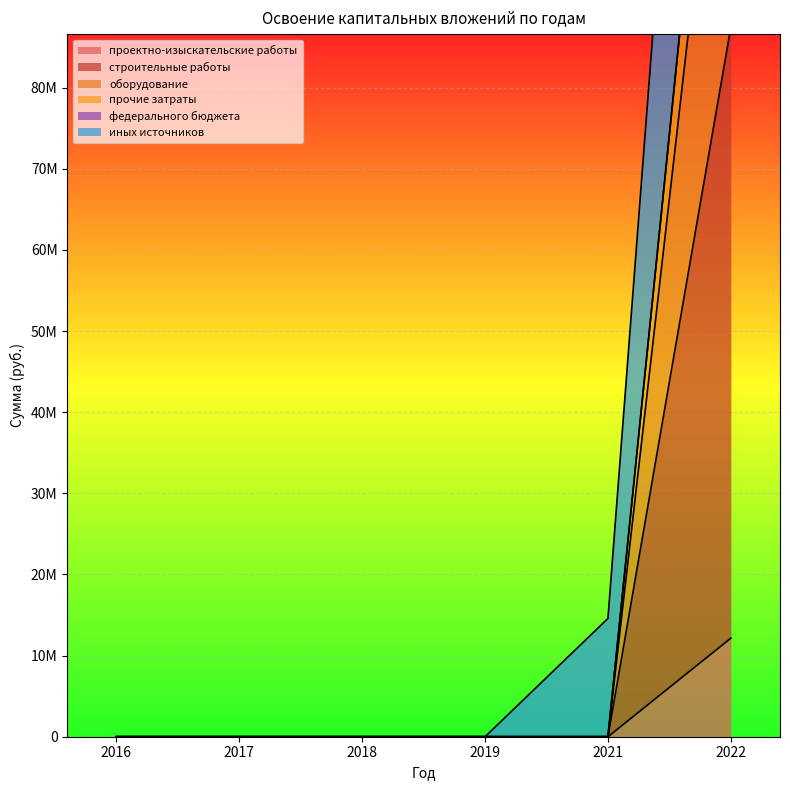

Is it true that иных источников equals 0 at 2019?

True